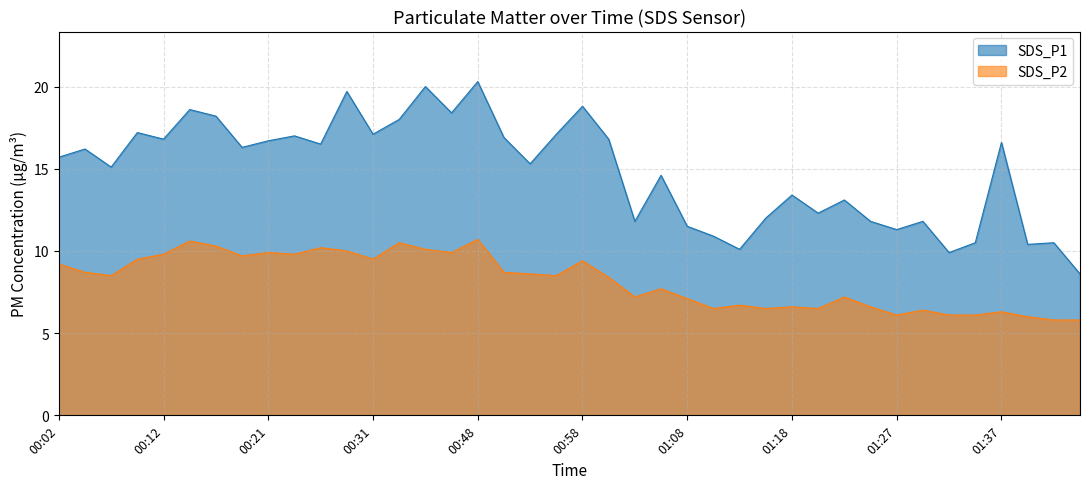

What is the sum of all SDS_P1 values?

593.8